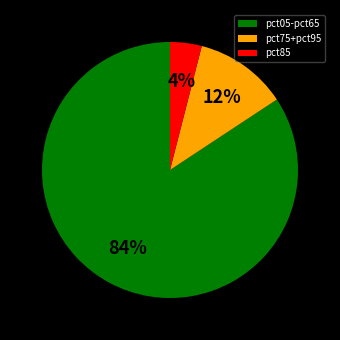

Do pct05-pct65 and pct85 together represent more than half of the pie?

Yes